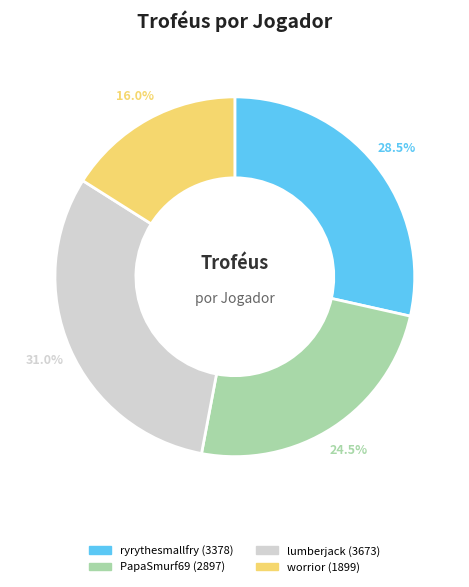

What portion of the pie excludes lumberjack?

69.0%